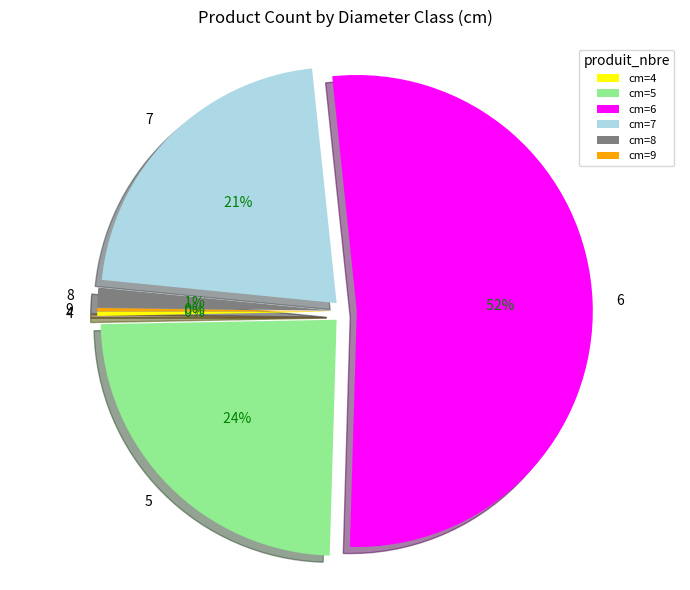

Does 5 represent more than half of the total?

No